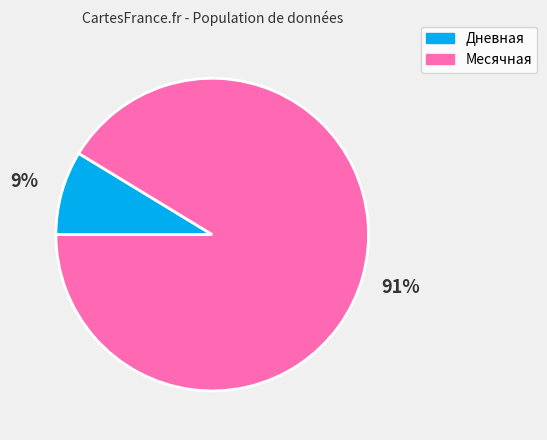

Is there any slice that represents more than half of the pie?

Yes